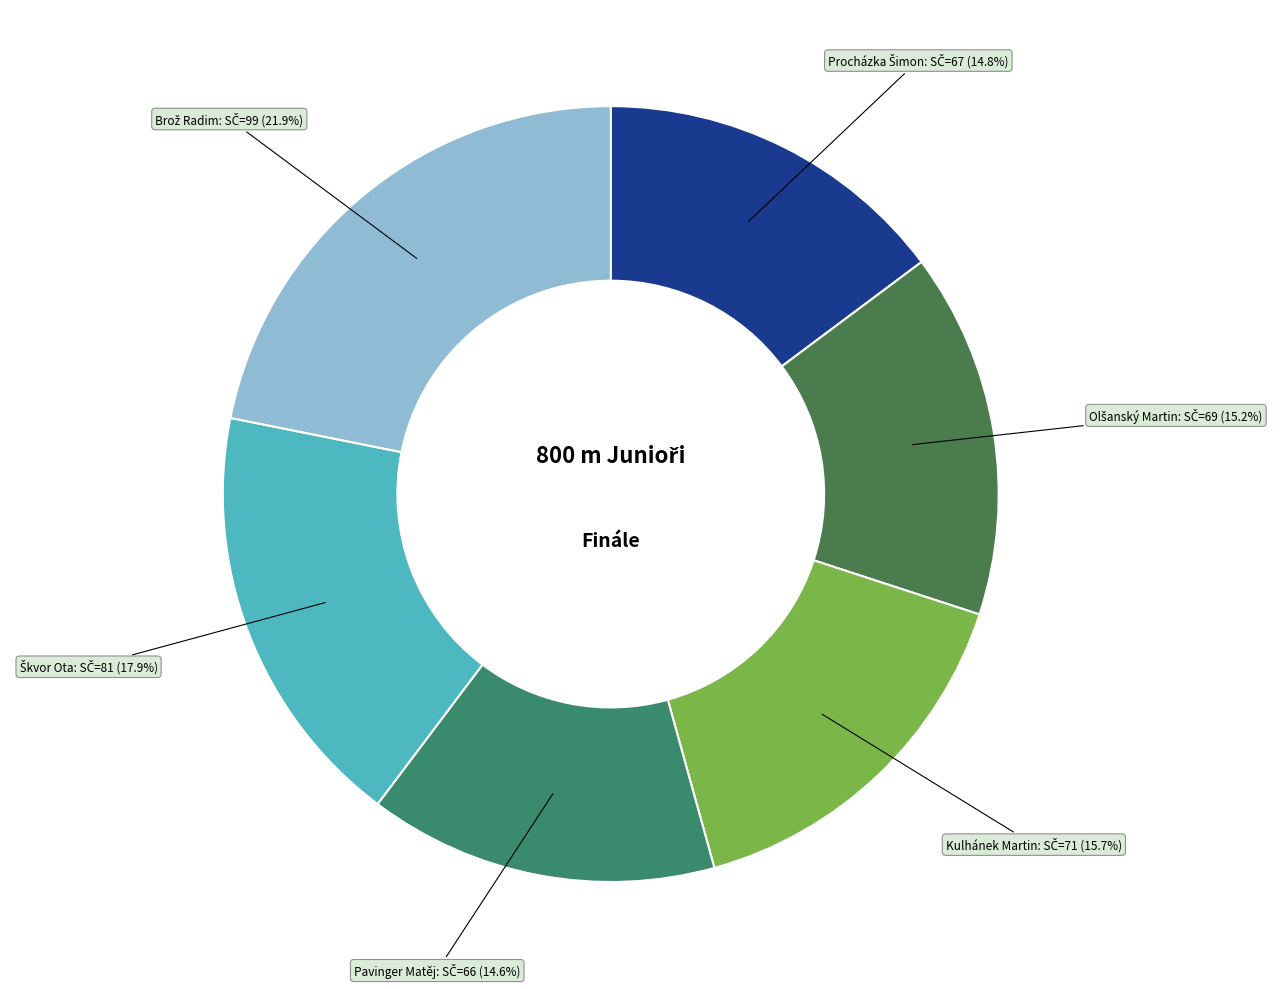

Does any single category account for the majority?

No